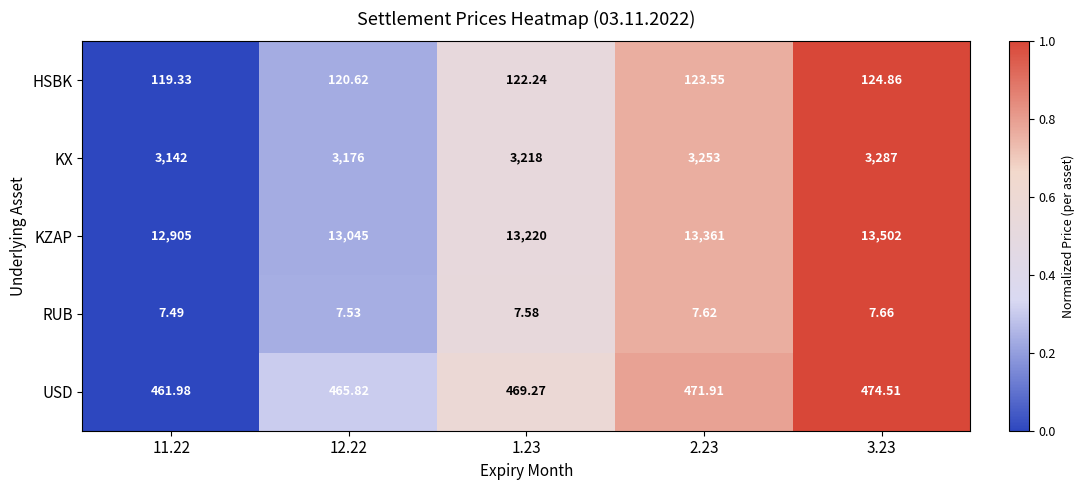

Which series changed the most between 1.23 and 2.23?

KZAP